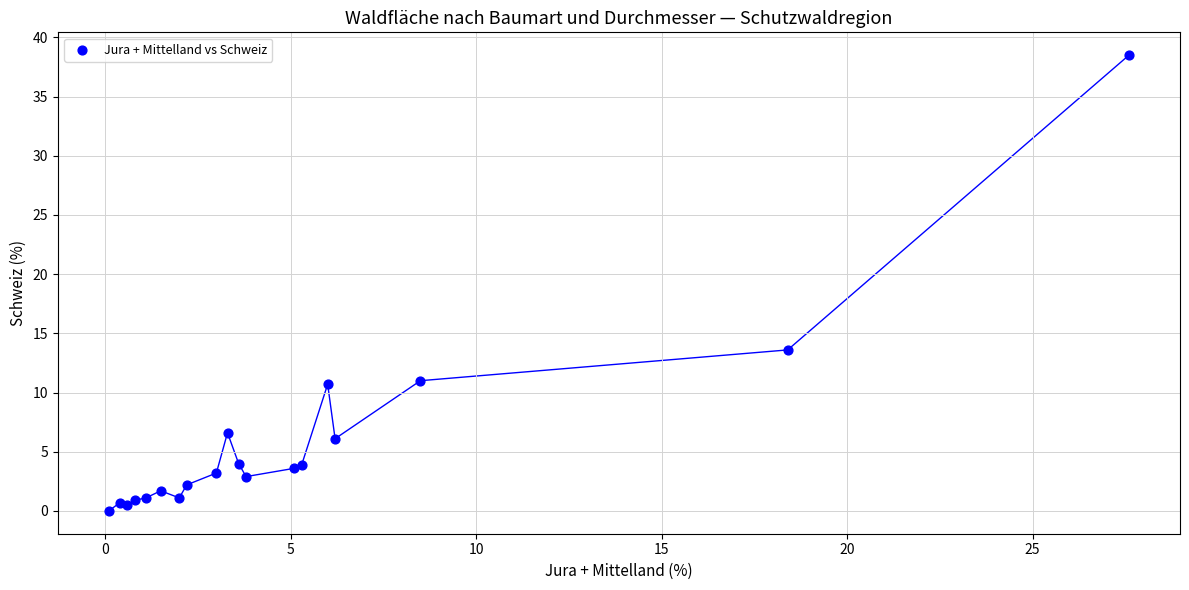

What Y value in the scatter plot is closest to 19?

13.6